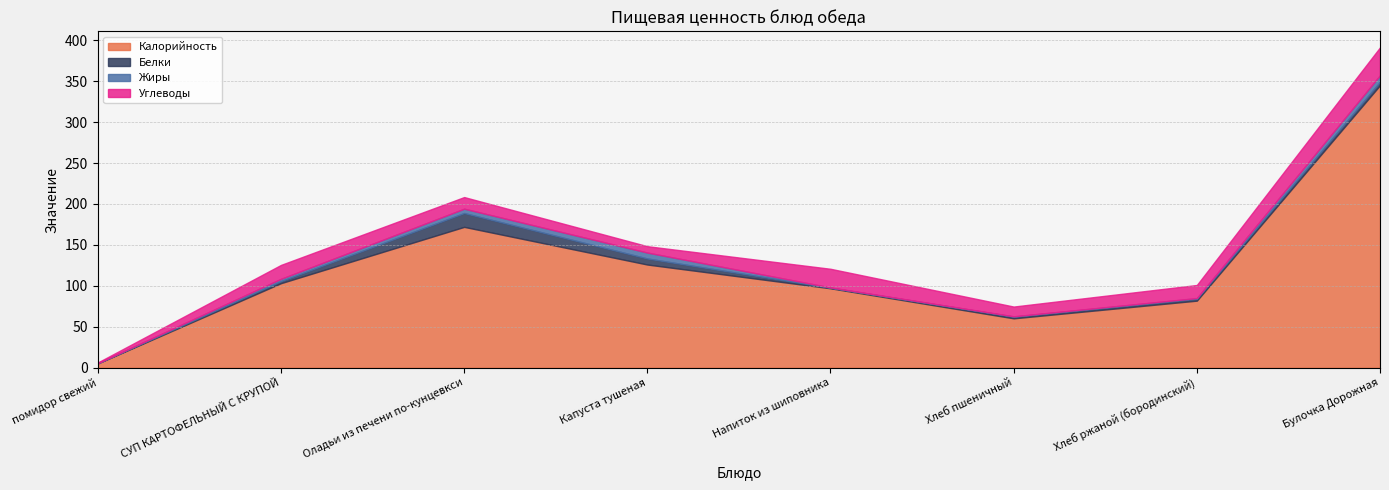

True or false: Белки and Калорийность intersect in this chart.

False